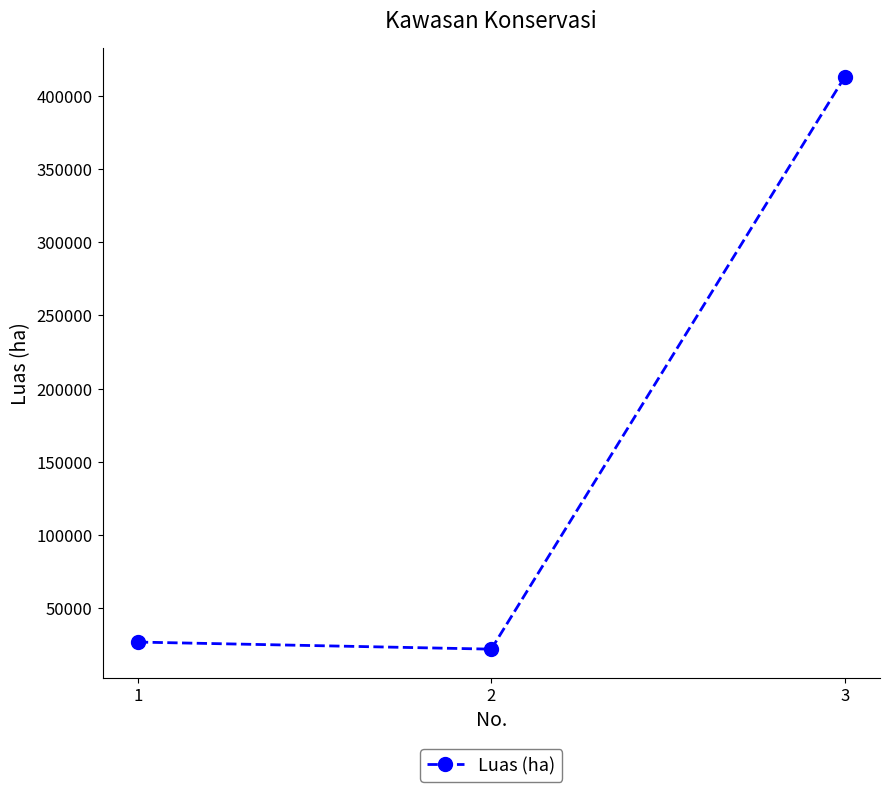

Does the chart display data point markers on the line(s)?

Yes